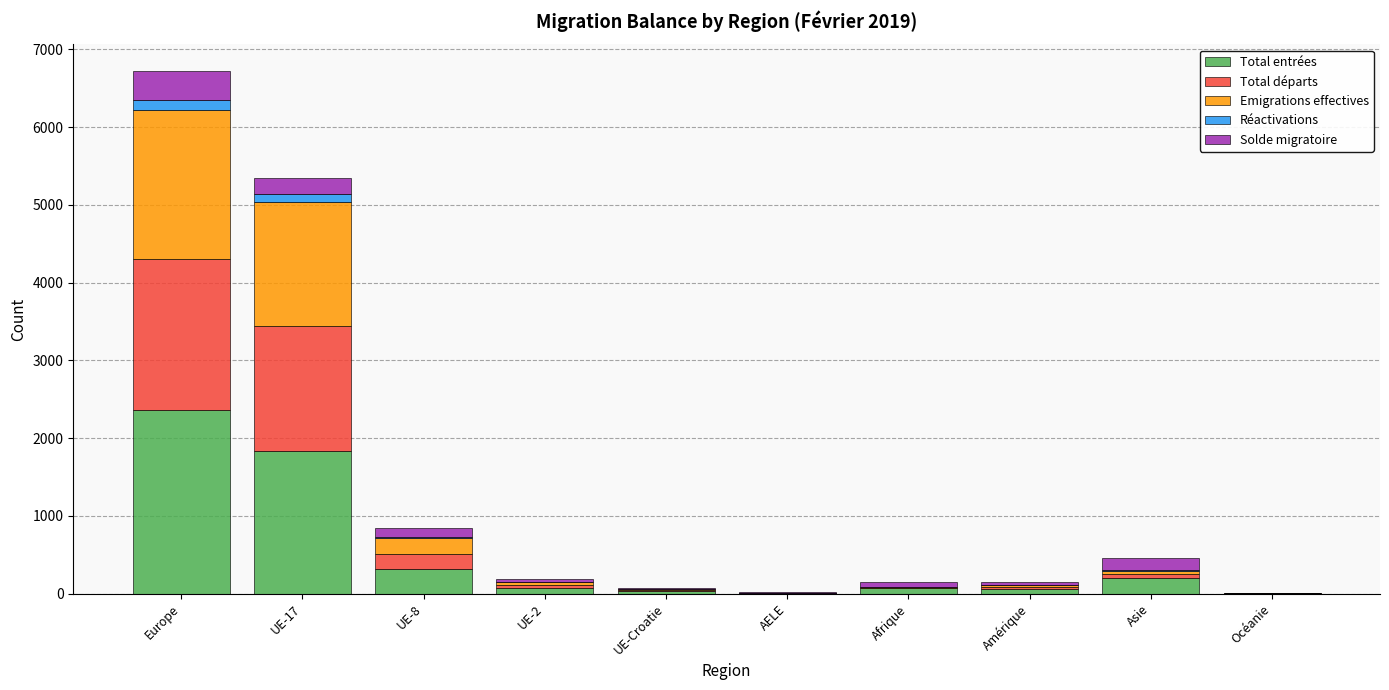

Where does the Emigrations effectives series first go above 39?

Europe